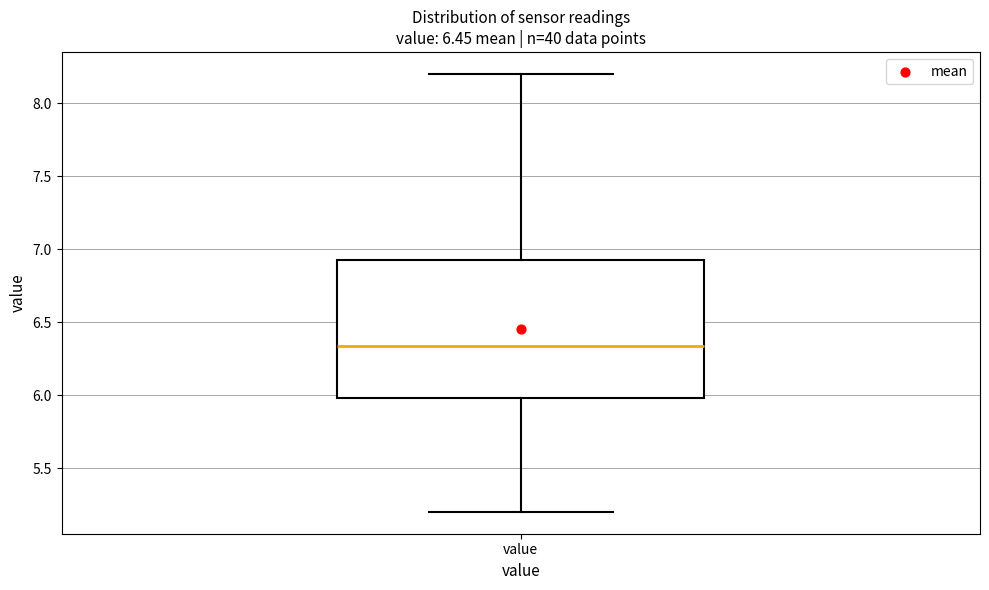

Transcribe this box plot: give where the median line is, the range the box spans, and where the two whiskers end, as read against the y-axis. The values are not printed on the chart, so give them approximately, as read against the axis.

median 6.35, box 6.00 to 6.95, whiskers 5.20 to 8.20